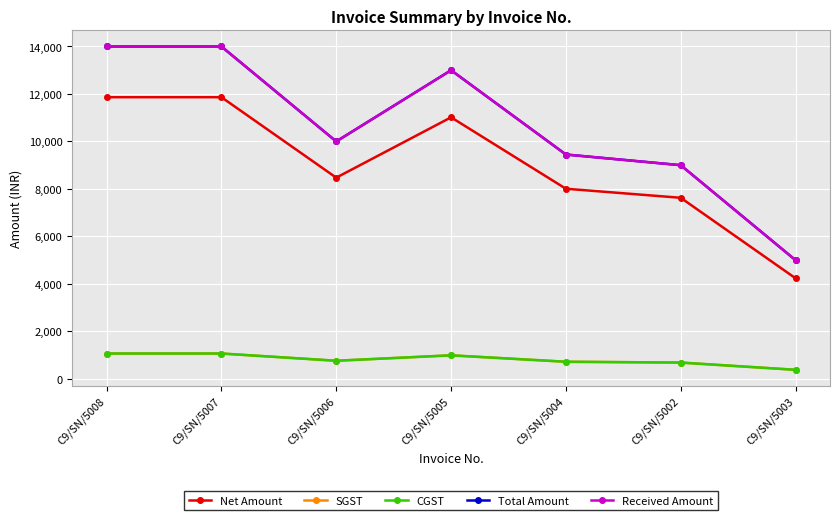

Is it true that SGST equals 1067.8 at C9/SN/5007?

True